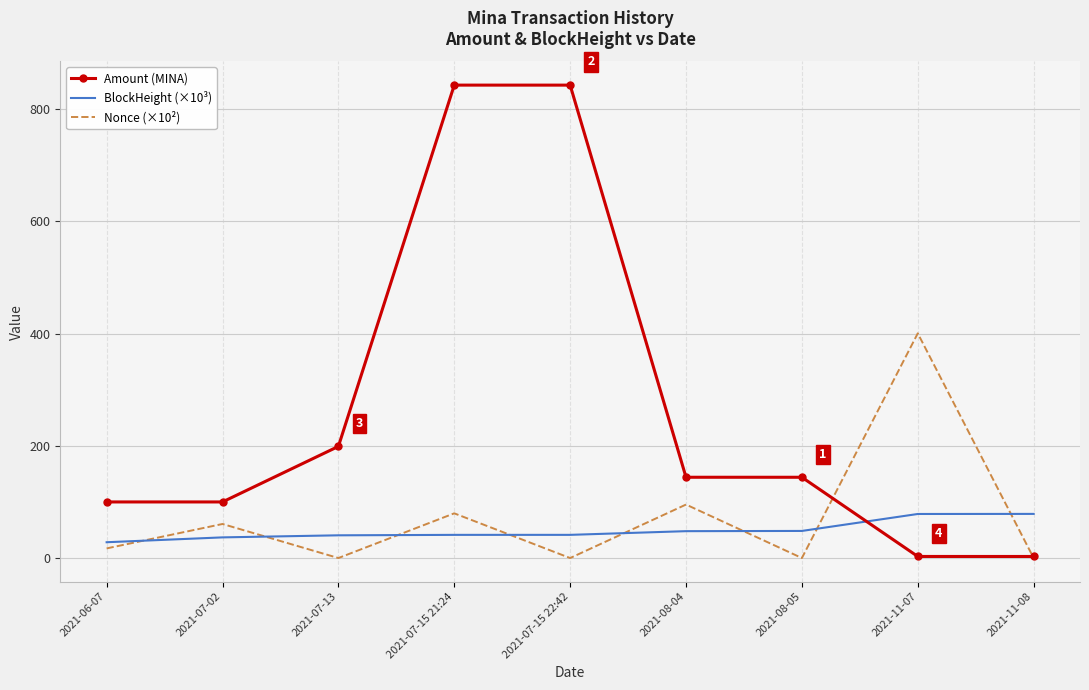

Which series has the largest total across all categories?

Amount (MINA)